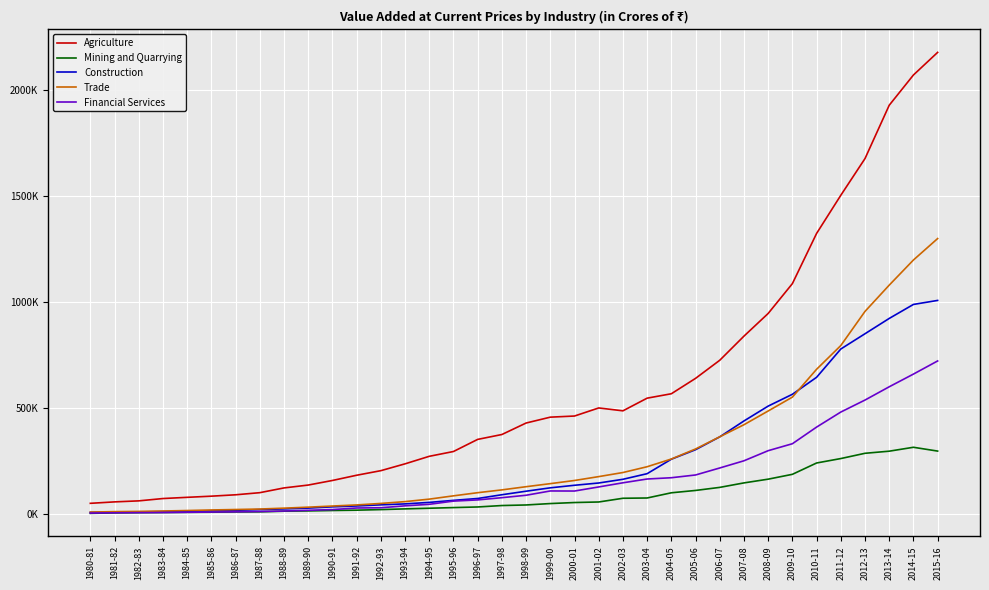

Reading left to right, list all the values displayed in this chart.

Agriculture: 50031.0	56782.6	61587.6	72563.1	78275.5	83719.0	90230.9	100201.3	122595.8	136128.9	157716.9	182337.5	203933.6	236134.2	271596.9	294266.5	351359.6	374350.0	428490.1	456167.8	461483.4	499567.4	486001.8	545702.2	566501.4	638984.1	724358.0	838107.8	944996.5	1085573.2	1322194.0	1501947.0	1675107.0	1926372.0	2068958.0	2175547.0
Mining and Quarrying: 2735.8	4878.1	6019.7	6744.0	7586.6	8113.8	9459.5	9907.3	12954.9	14296.3	16192.8	17746.4	20464.9	23803.6	26847.8	29937.0	32818.4	39588.3	42266.1	48903.6	53759.5	56322.5	73817.9	75152.6	99657.8	110714.5	125160.0	146286.3	163885.9	186712.8	240113.9	261035.0	285842.0	295794.0	314177.0	296253.0
Construction: 7310.4	8351.9	9469.2	10886.2	12772.1	14906.4	17151.6	20334.4	23709.7	27514.1	33419.1	37561.8	42856.8	47343.5	54405.1	63996.0	72851.6	90486.5	107119.0	123072.0	135112.5	145809.8	163281.6	189754.7	257897.5	302724.4	363346.1	438261.5	508271.4	563967.5	644064.8	777335.0	849365.0	921470.0	987493.0	1006403.0
Trade: 8821.6	10814.6	11956.4	13789.4	16045.9	18704.6	20803.1	23131.6	27255.0	31905.5	37274.5	42443.0	49463.3	58066.7	69776.1	85287.3	100127.6	113383.2	128387.4	142757.6	157659.4	175916.4	195184.3	222530.2	258875.8	306163.6	363660.4	420570.9	485281.6	550602.6	681899.6	793681.0	954683.0	1078421.0	1196900.0	1298004.0
Financial Services: 4105.5	5216.4	6016.8	6616.6	7739.2	8800.7	10023.8	11501.1	13725.3	17166.2	20556.8	28005.9	29087.4	38145.3	45368.1	60456.4	66087.2	76622.7	88038.1	108299.4	107957.7	127243.8	146787.3	164614.3	170647.1	183632.8	216623.6	250533.0	298143.2	330918.5	409325.4	480226.0	536819.0	599341.0	659157.0	721073.0